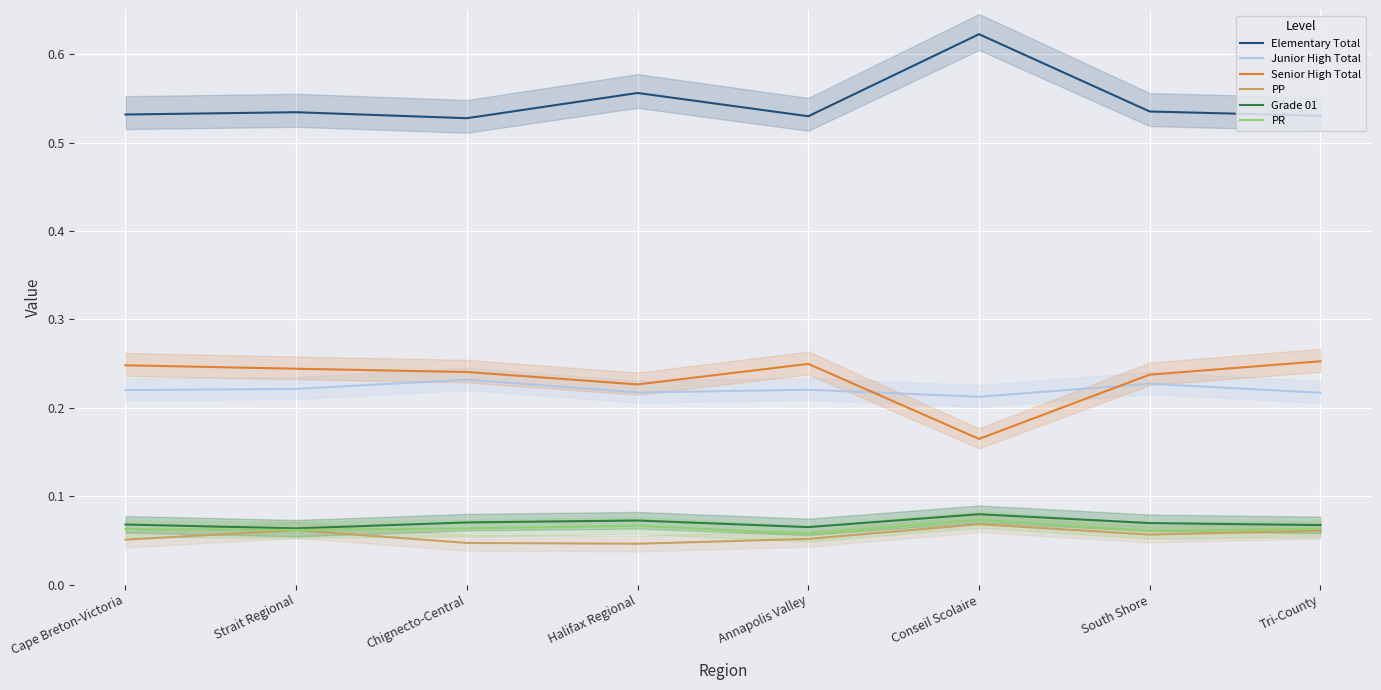

How many lines are shown in the chart?

6